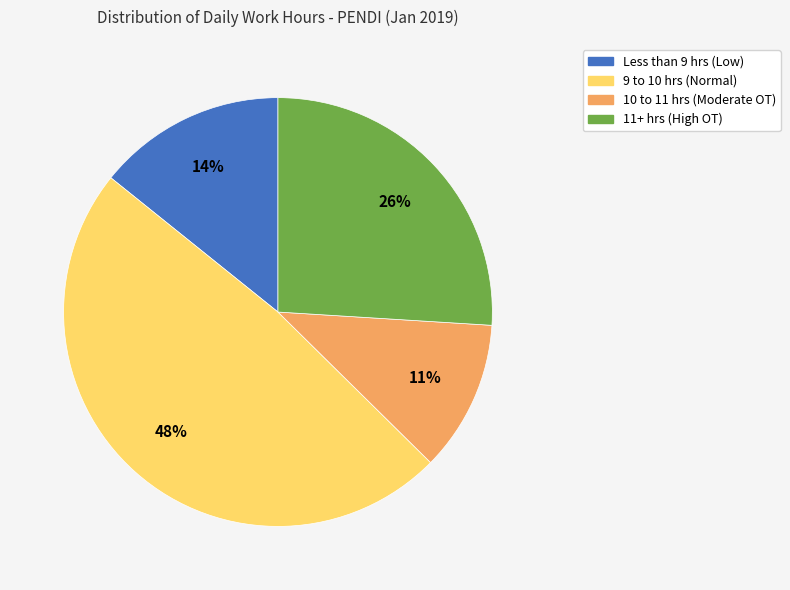

Count the number of slices in the pie.

4